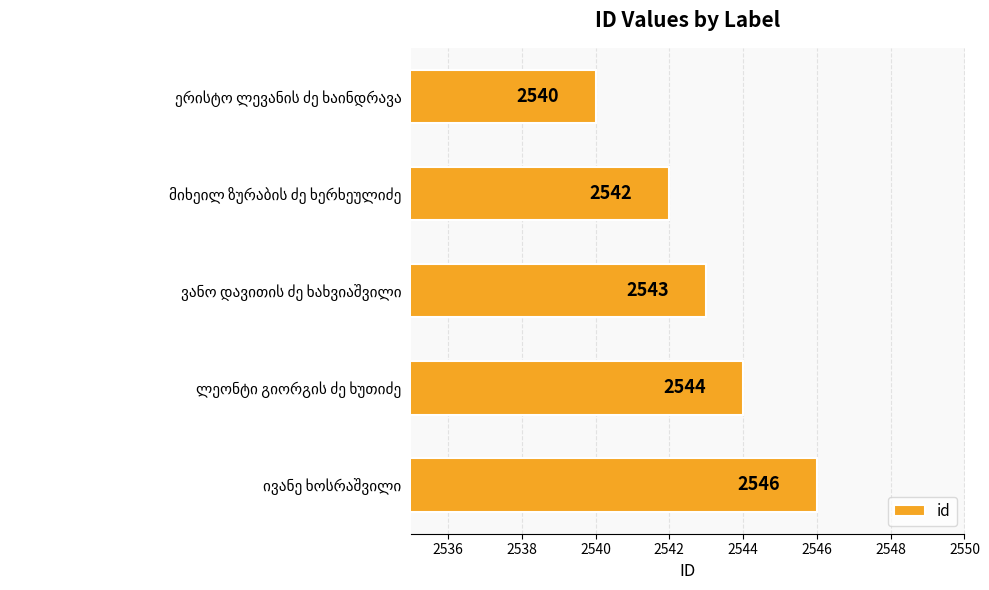

What is the maximum value shown in the chart?

2546